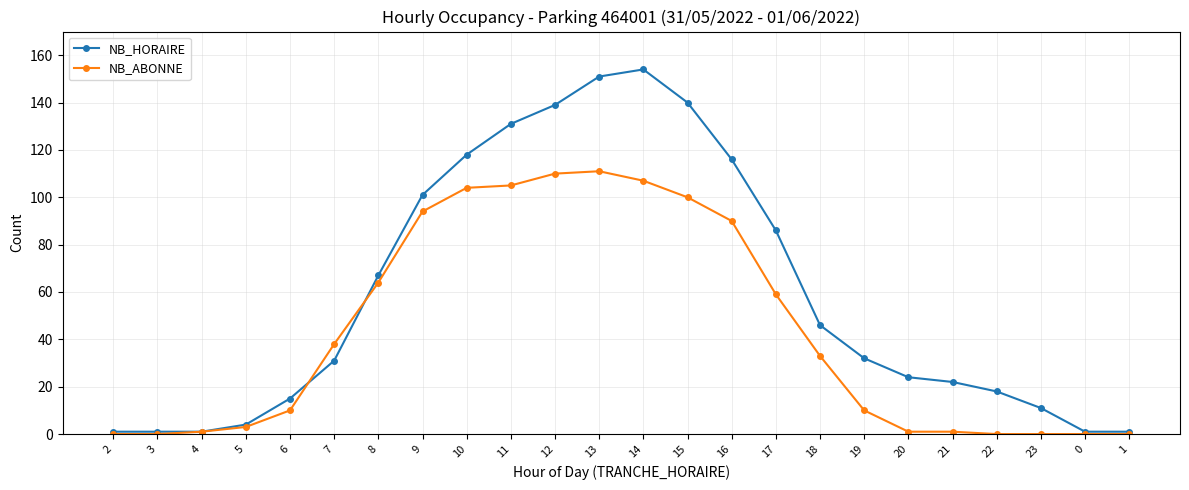

Which label corresponds to the largest value in the chart?

14